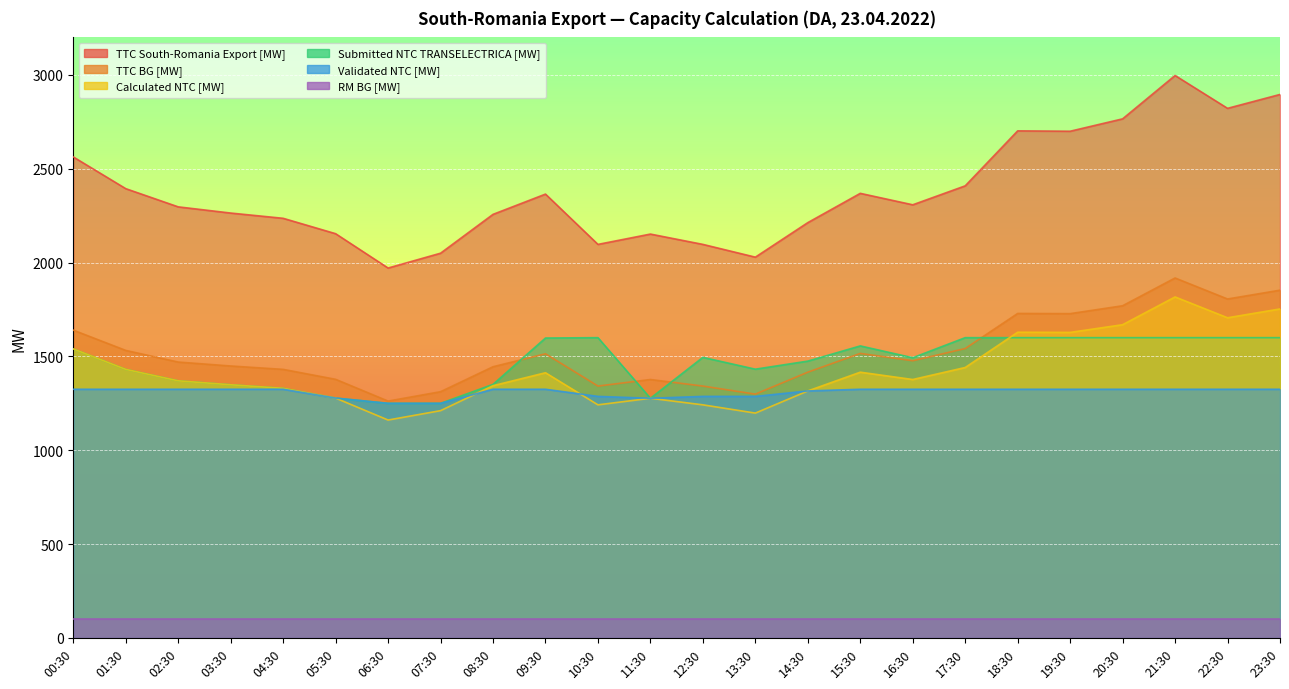

How many data points does each series have?

24